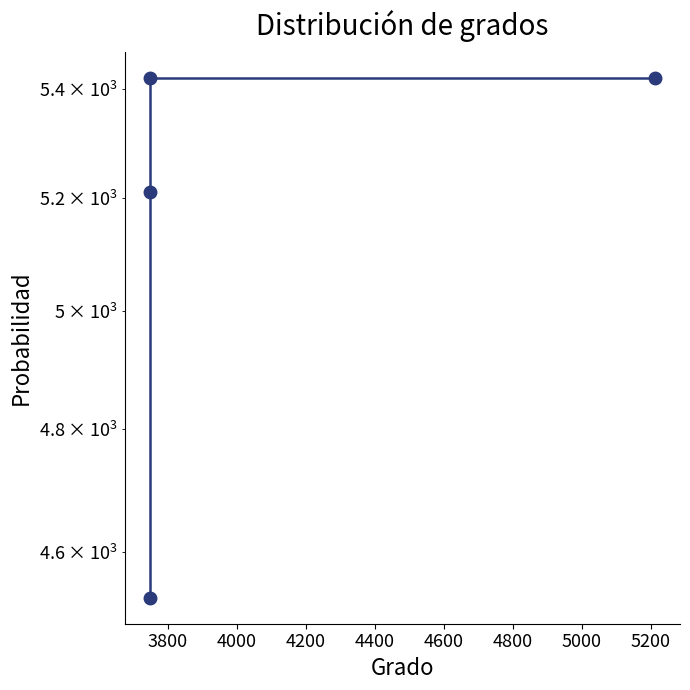

What is the minimum value shown in the chart?

4528